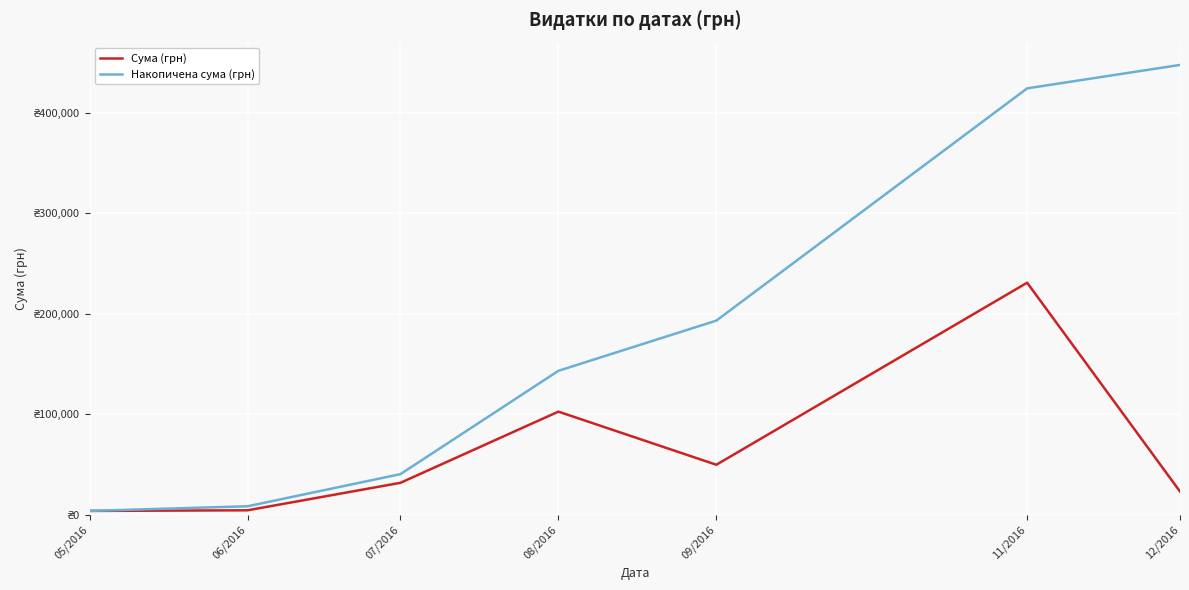

What is the difference between the second highest and minimum values in the Накопичена сума (грн) series?

420002.9